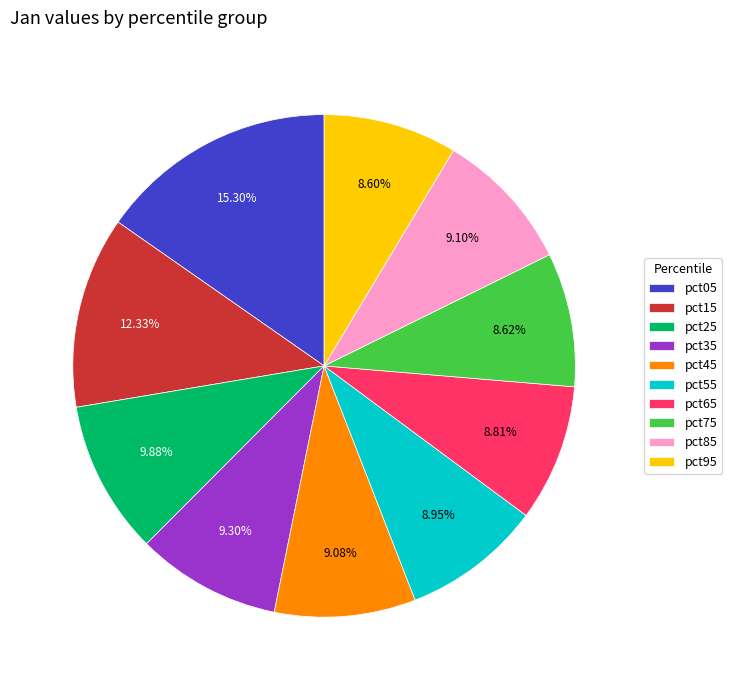

Does any single category account for the majority?

No